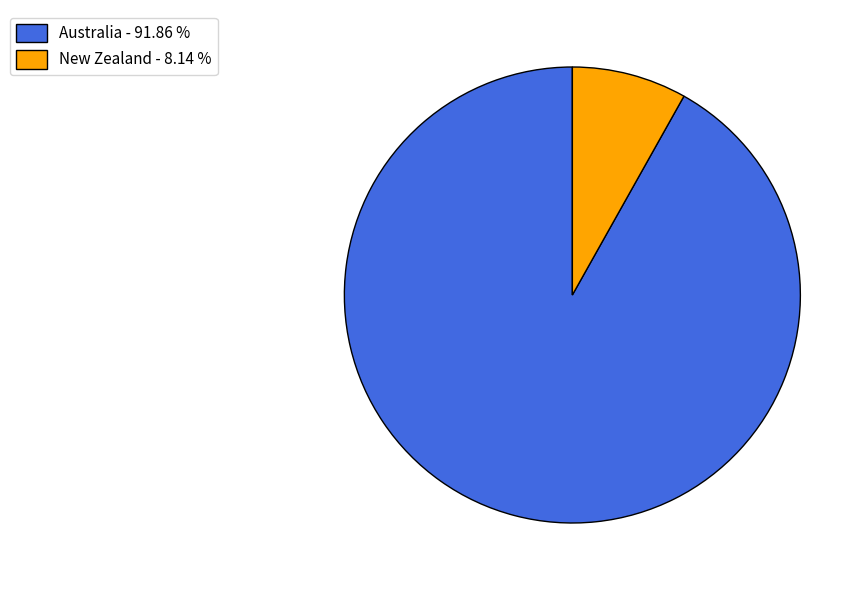

Which category has the biggest portion of the pie?

Australia